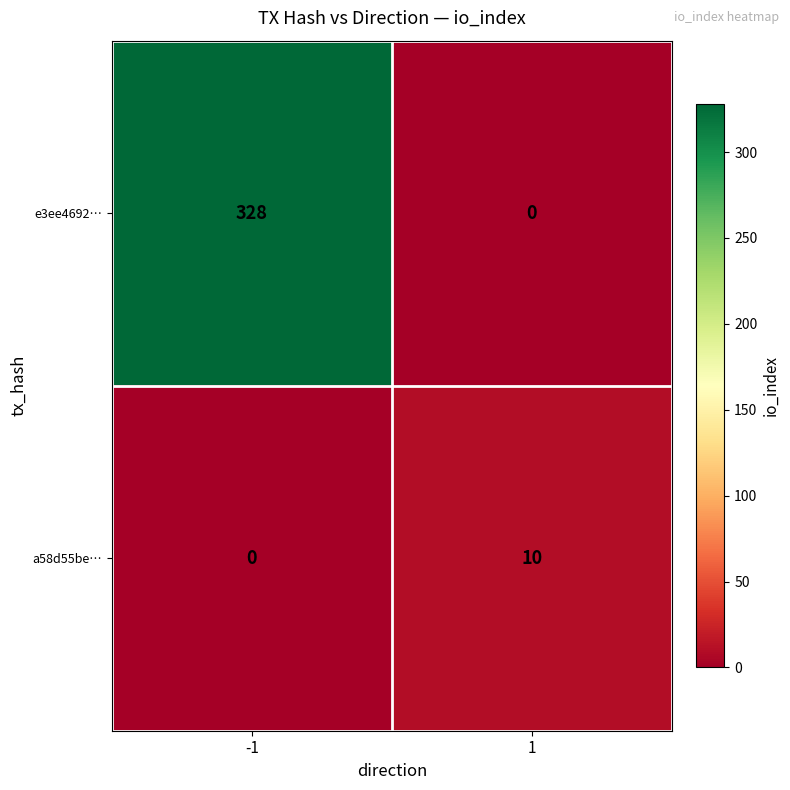

Between -1 and 1, which series saw the biggest shift?

e3ee4692…